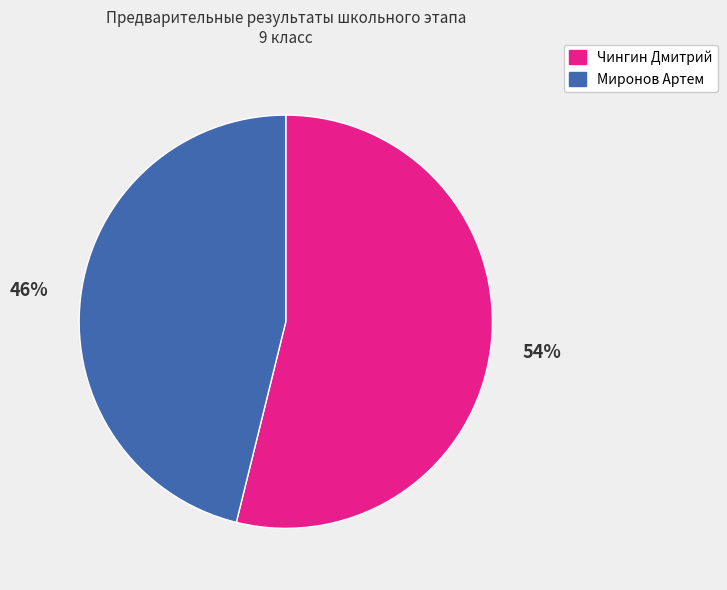

Combined, do Чингин Дмитрий and Миронов Артем account for over 50%?

Yes